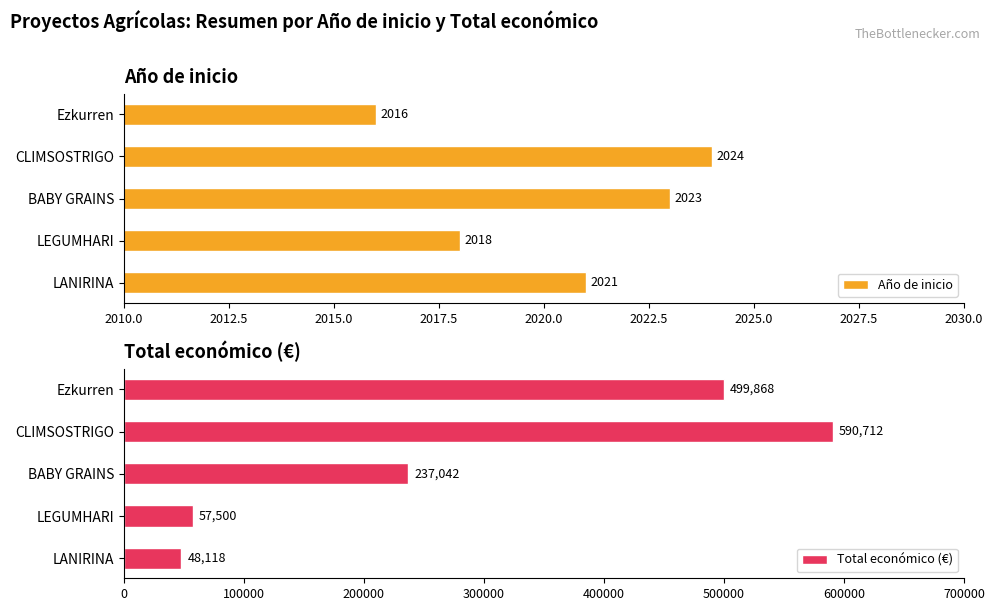

Rank the series by their maximum value, from highest to lowest.

Total económico (€), Año de inicio